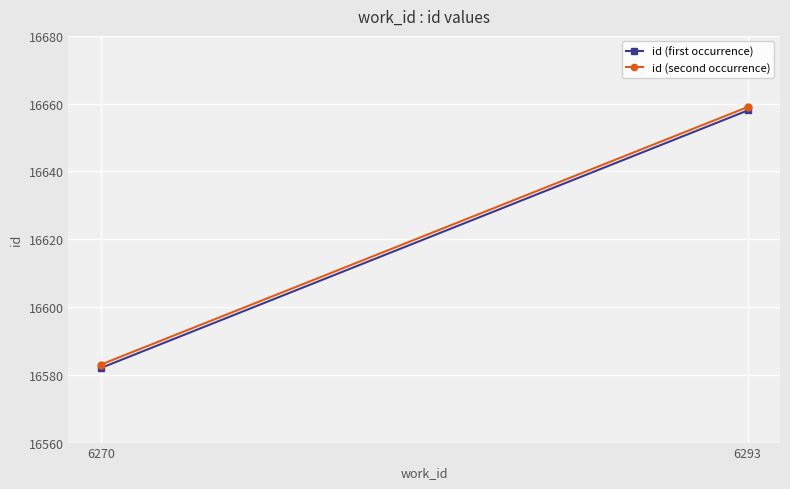

What are all the series names shown in the legend?

id (first occurrence), id (second occurrence)